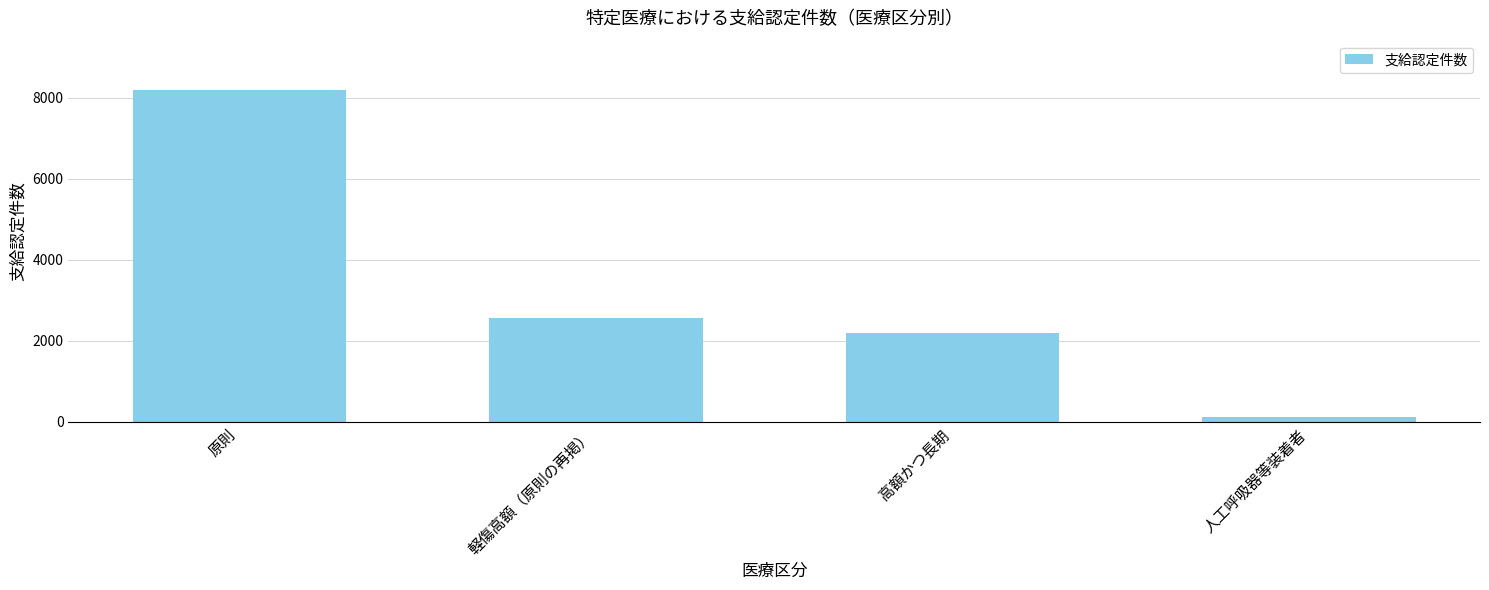

The chart shows a value of 2191 at 高額かつ長期. True or false?

True